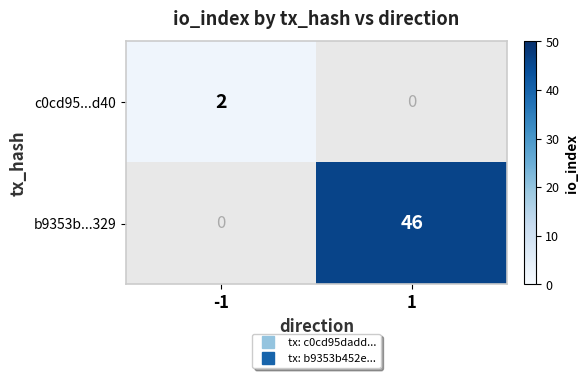

What is the lowest value of the c0cd95...d40 series?

2.0